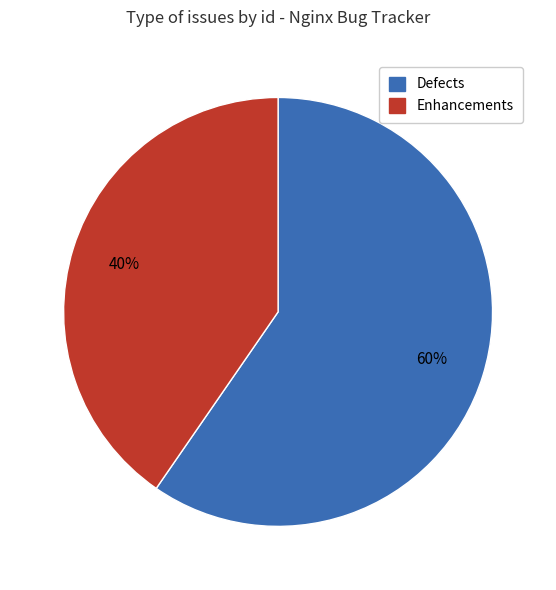

Is there any slice that represents more than half of the pie?

Yes